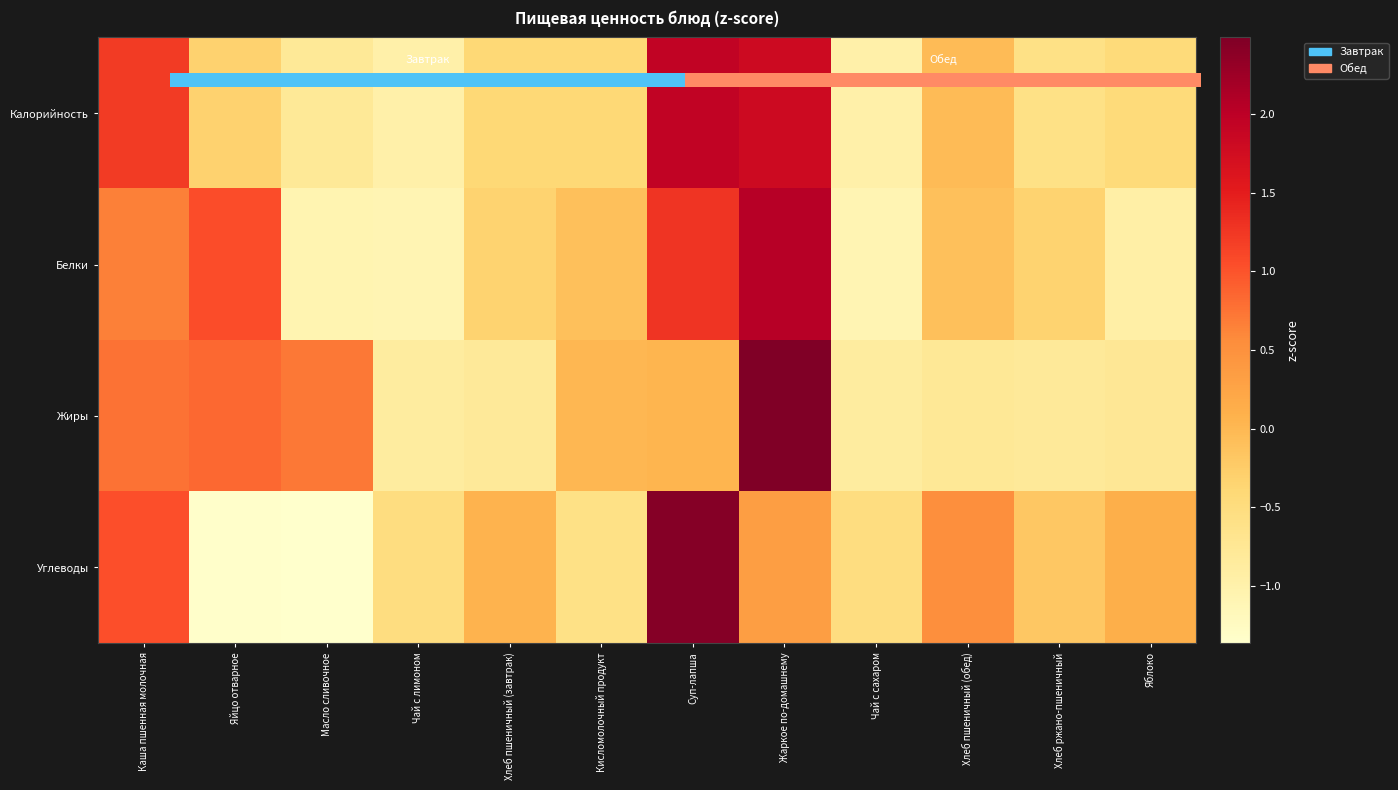

True or false: Жиры has a value of -0.5 at Чай с лимоном.

False